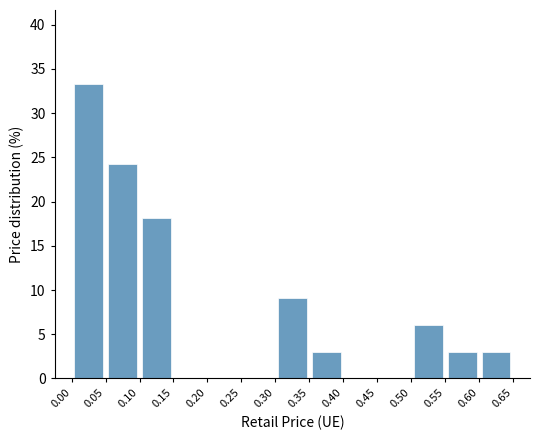

How tall is the bar that spans 0.50 to 0.55 on the x-axis? The values are not printed on the chart, so give them approximately, as read against the axis.

6.0